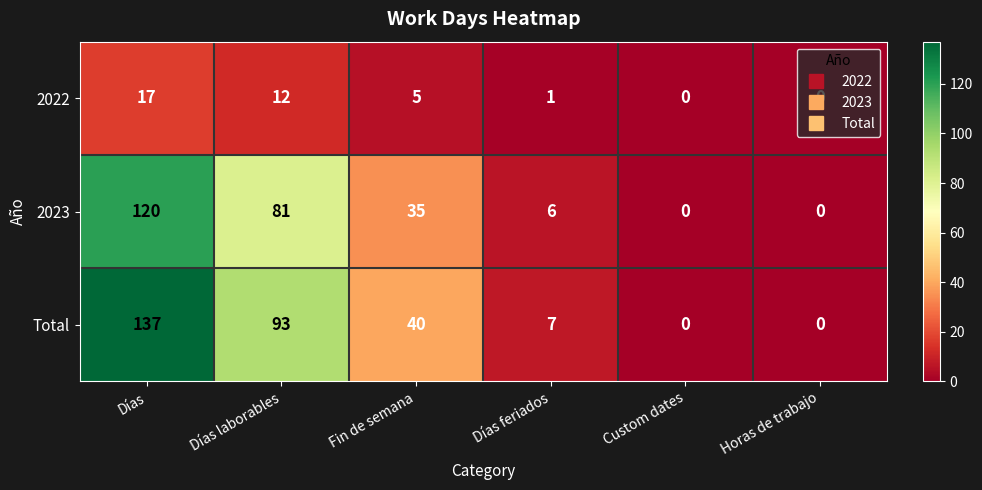

How many series are shown in this chart?

3